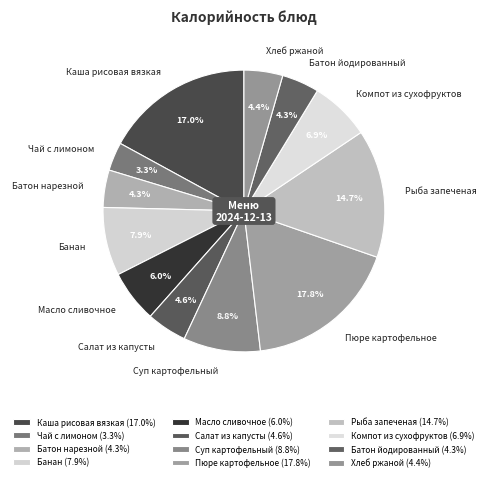

Combined, do Батон йодированный and Компот из сухофруктов account for over 50%?

No